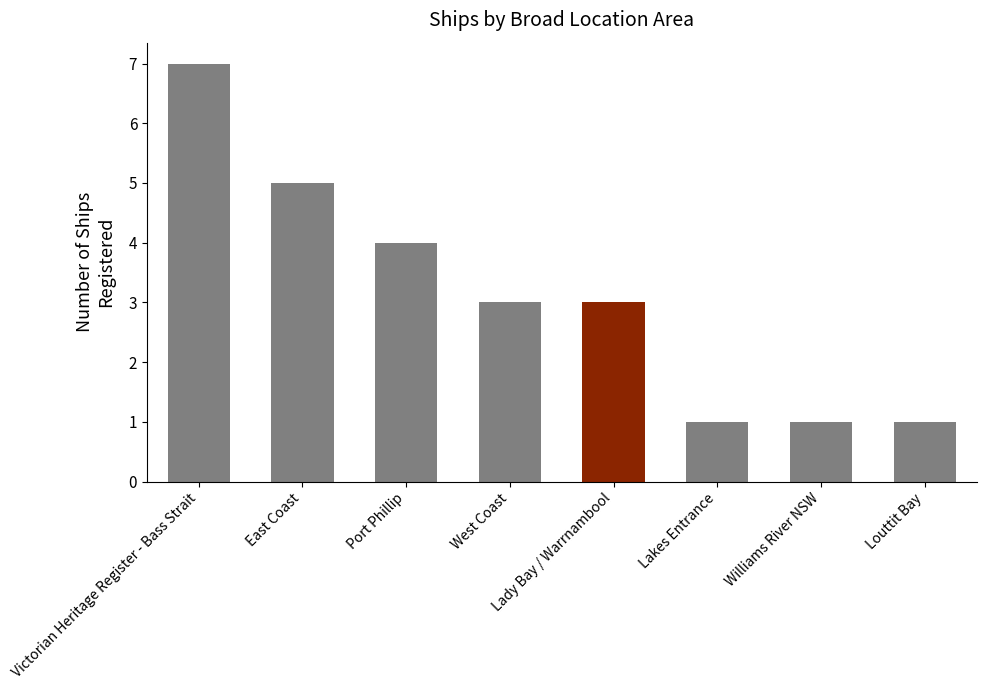

What is the sum of the values at Louttit Bay and West Coast?

4